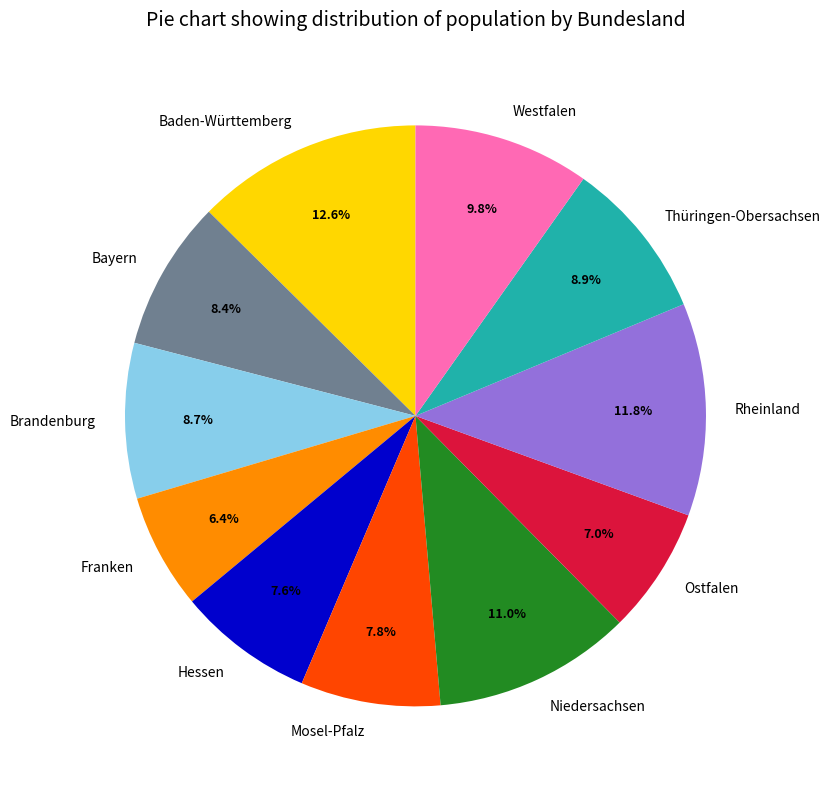

What portion of the pie excludes Baden-Württemberg?

87.4%